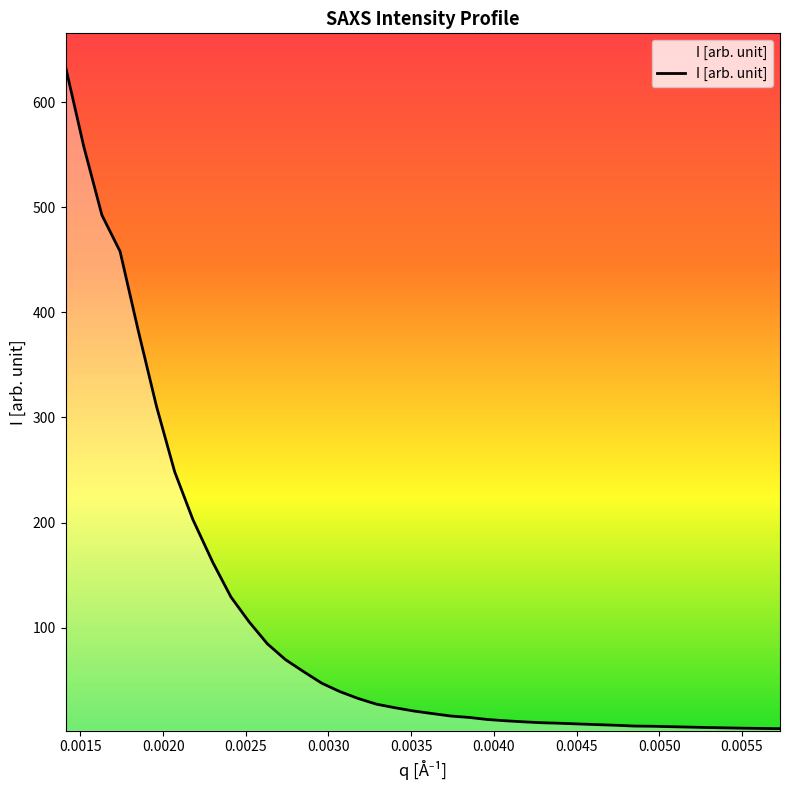

What is the difference between the maximum and minimum values?

629.8